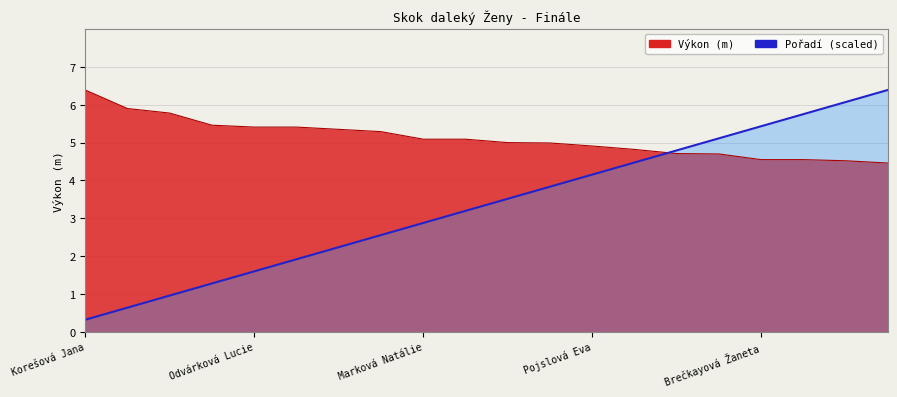

What is the smallest value displayed?

0.3